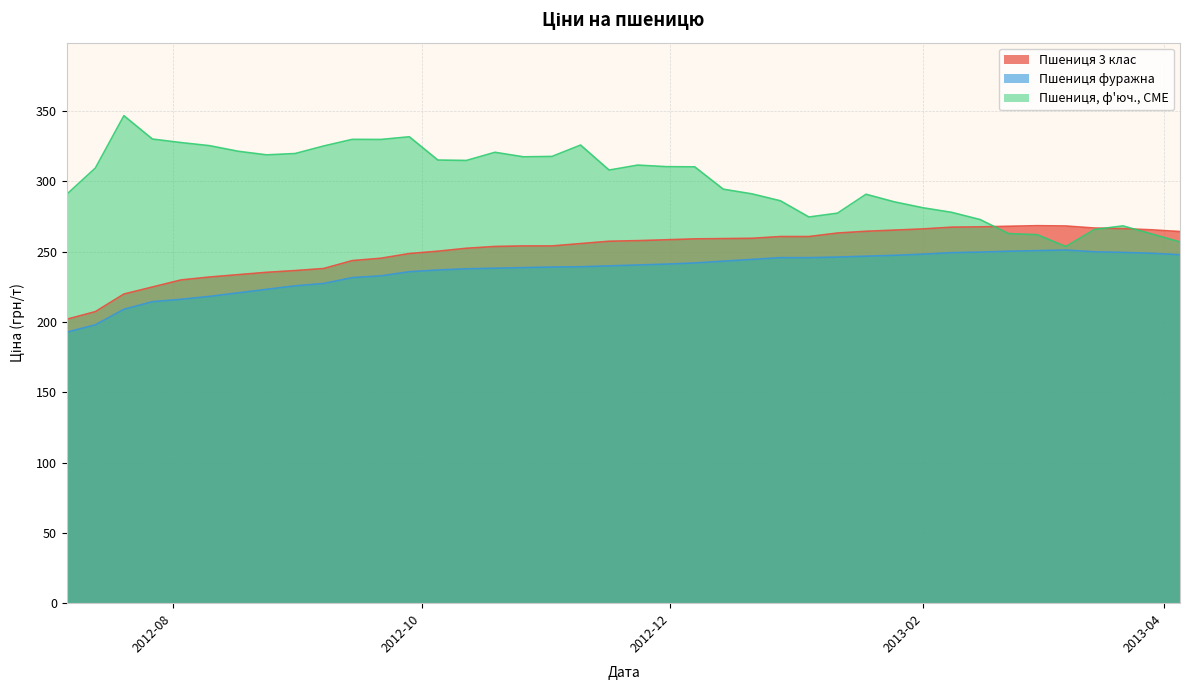

What is the highest value of the Пшениця, ф'юч., CME series?

346.6